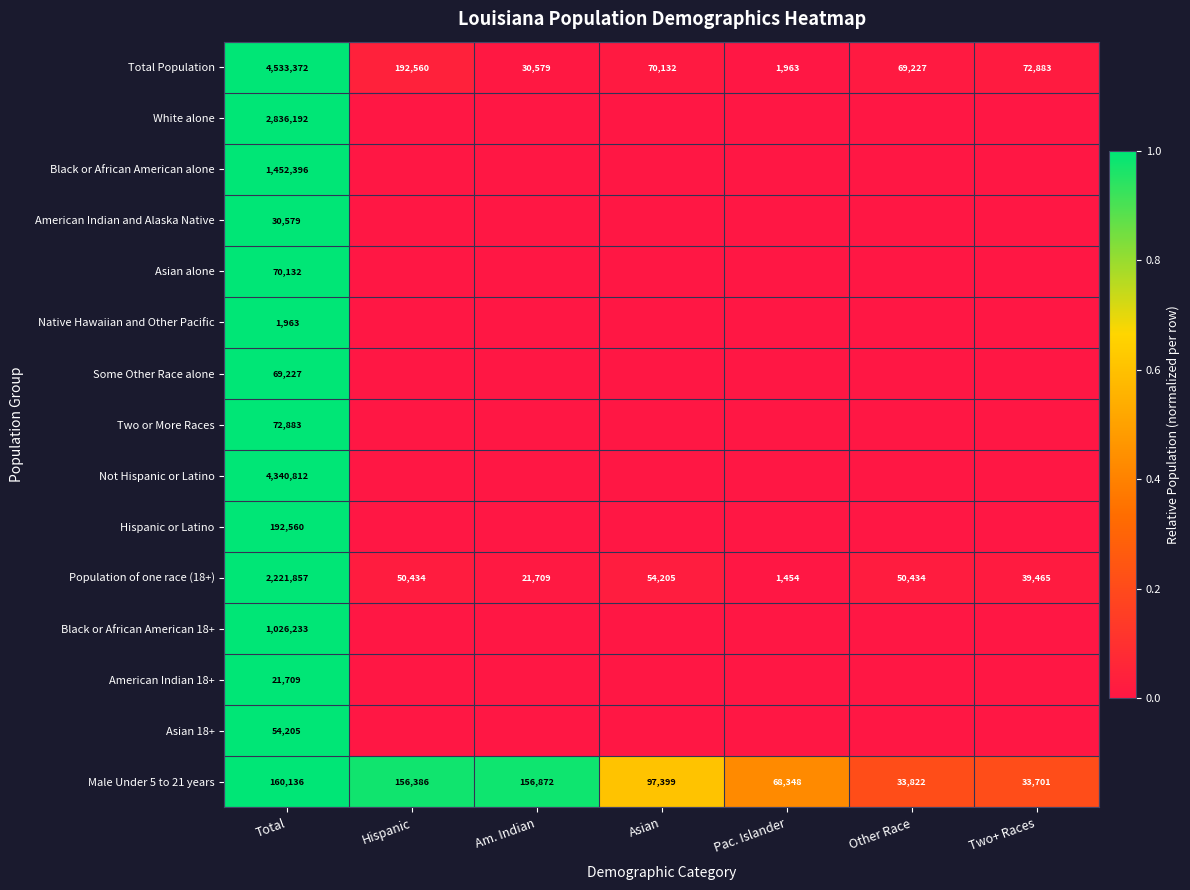

True or false: Total Population has a value of 30579 at Am. Indian.

True